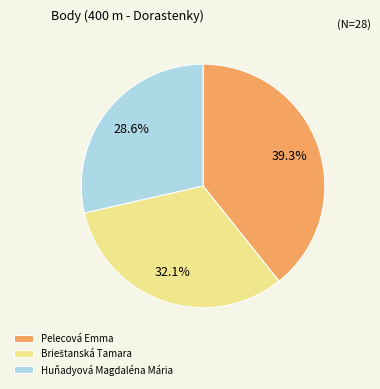

How many segments does this pie chart have?

3